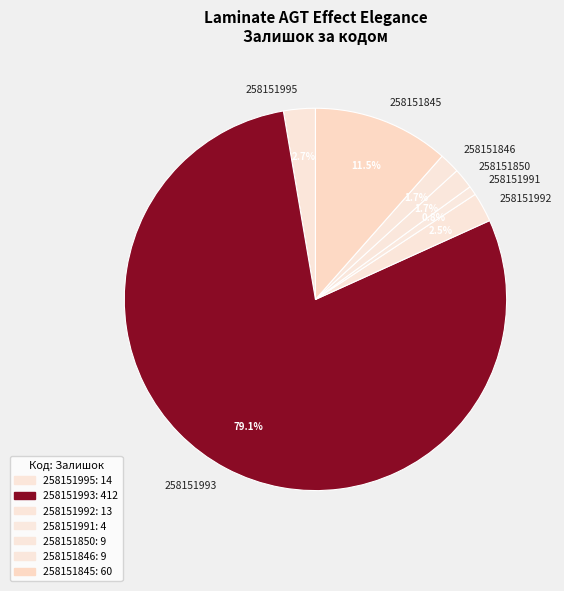

Which category has the biggest portion of the pie?

258151993